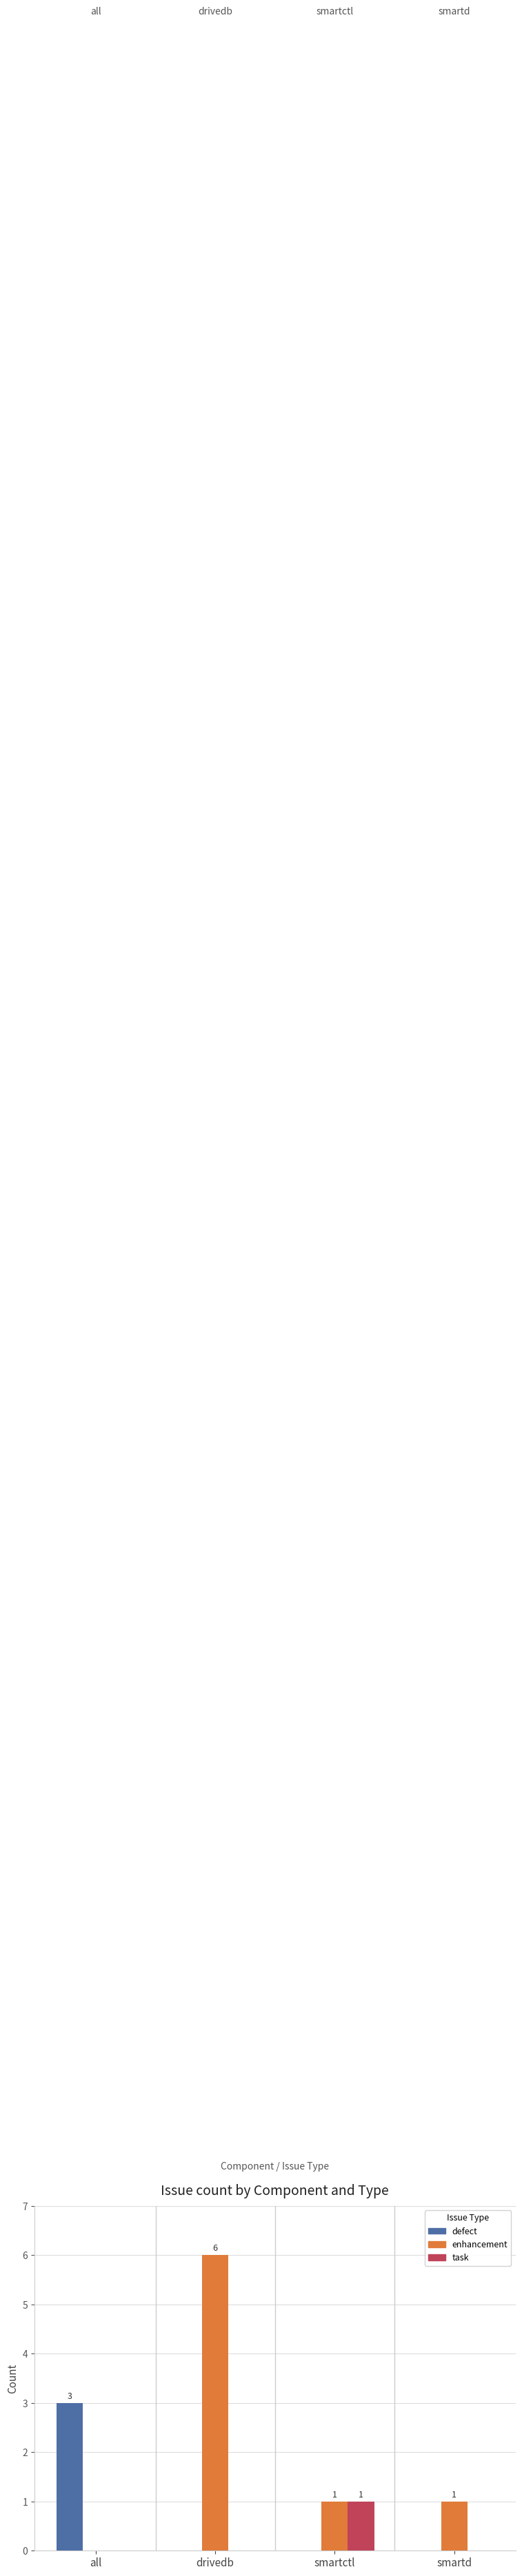

Which category has the highest value across all series?

drivedb